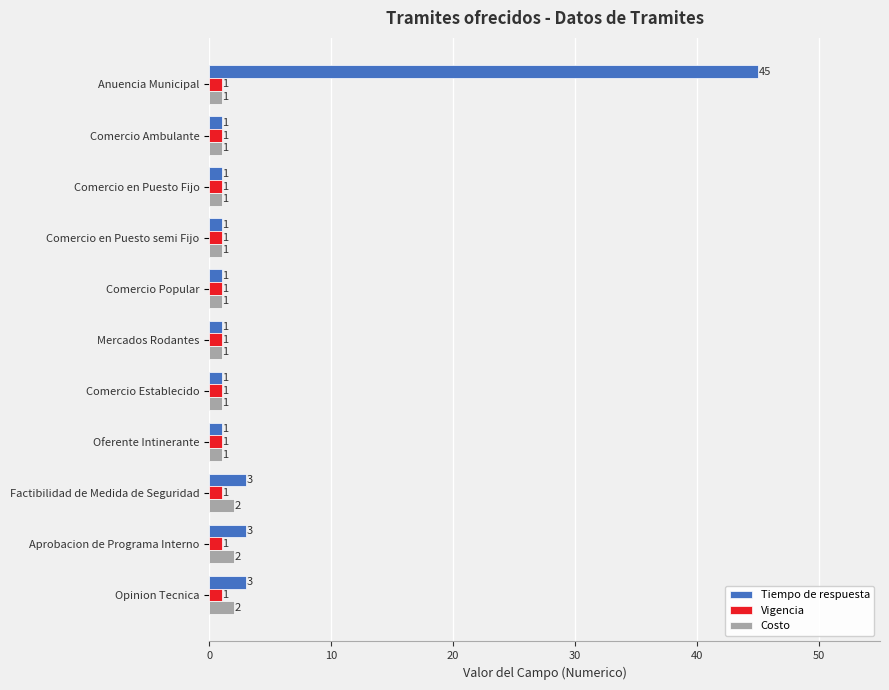

Which series has the largest total across all categories?

Tiempo de respuesta